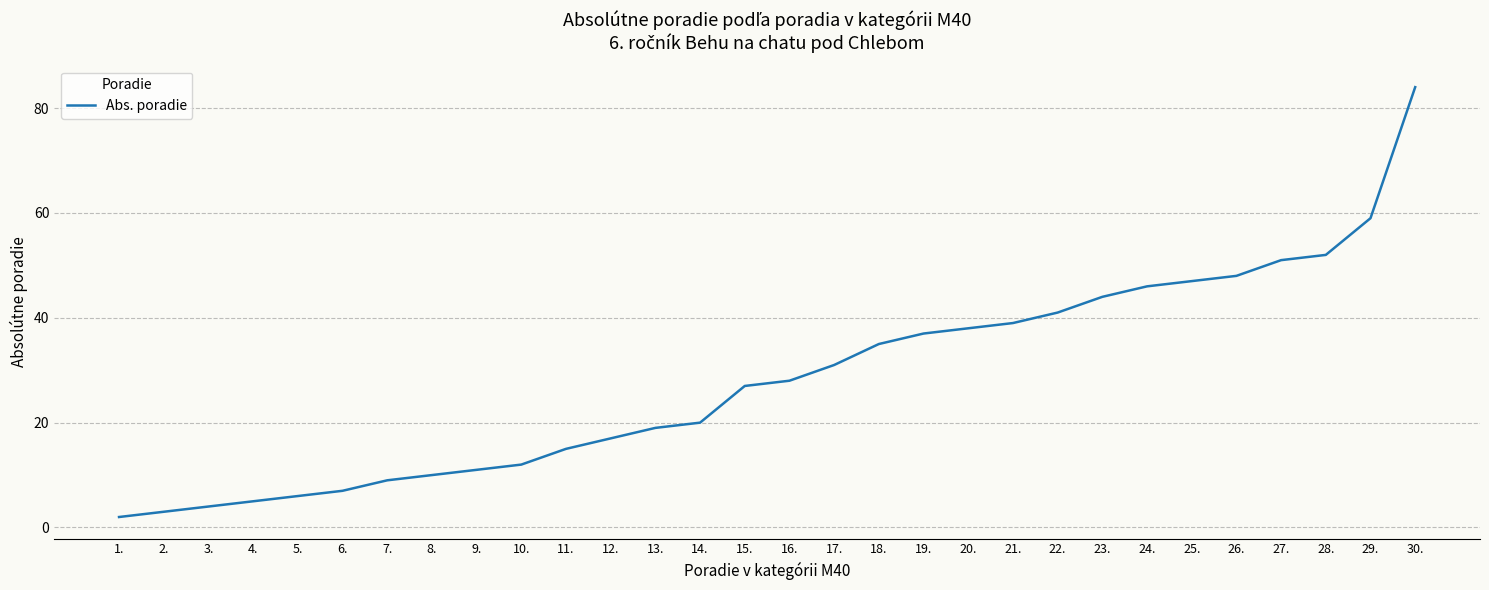

Reading right to left, list all the values displayed in this chart.

84	59	52	51	48	47	46	44	41	39	38	37	35	31	28	27	20	19	17	15	12	11	10	9	7	6	5	4	3	2